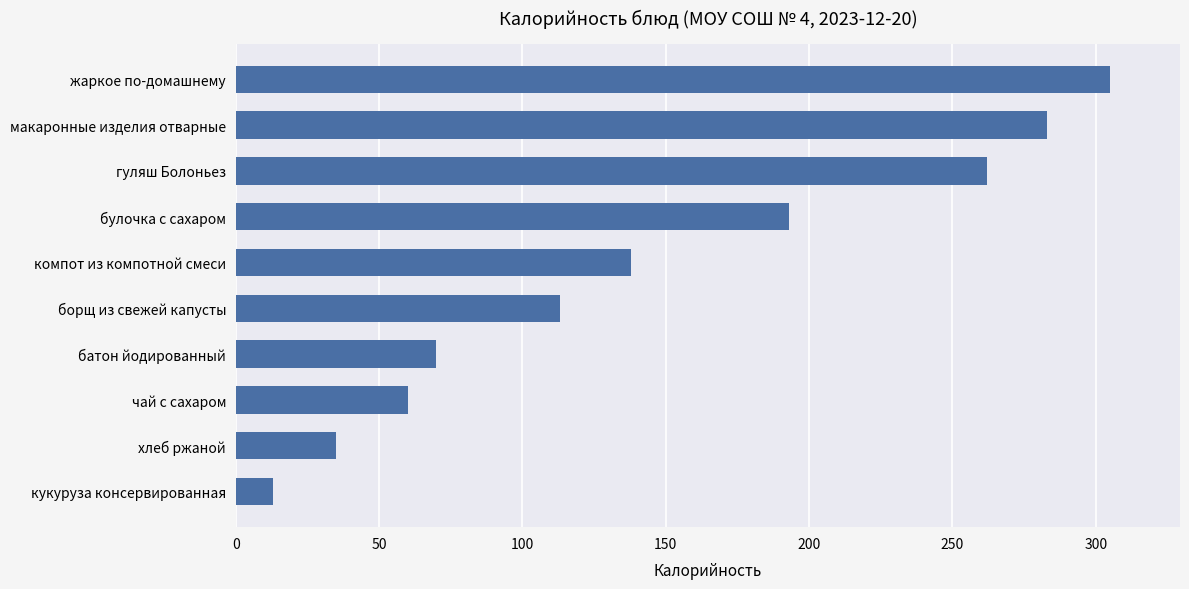

Approximately how many times larger is the value at компот из компотной смеси compared to жаркое по-домашнему?

0.5